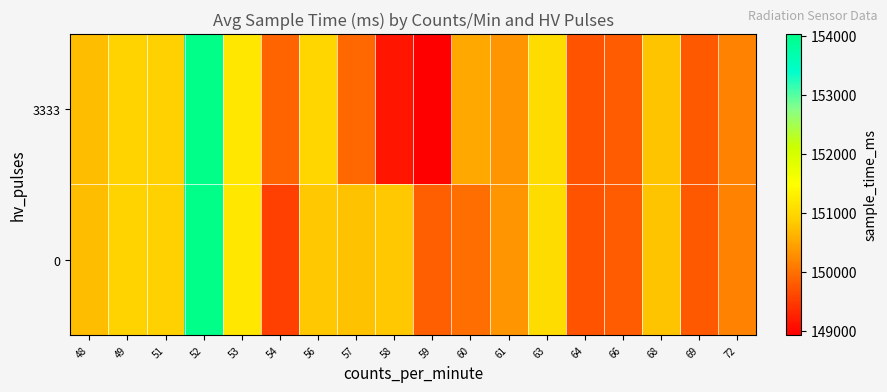

At which category is the sum across all series the highest?

52